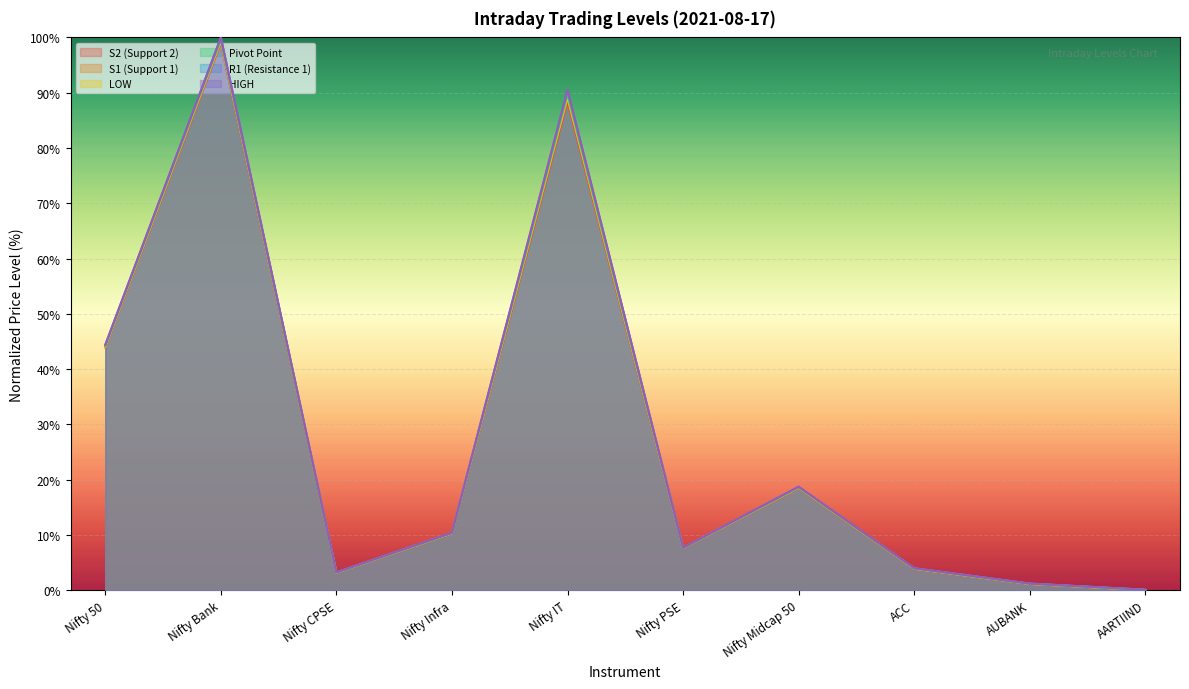

Which series has the largest total across all categories?

HIGH